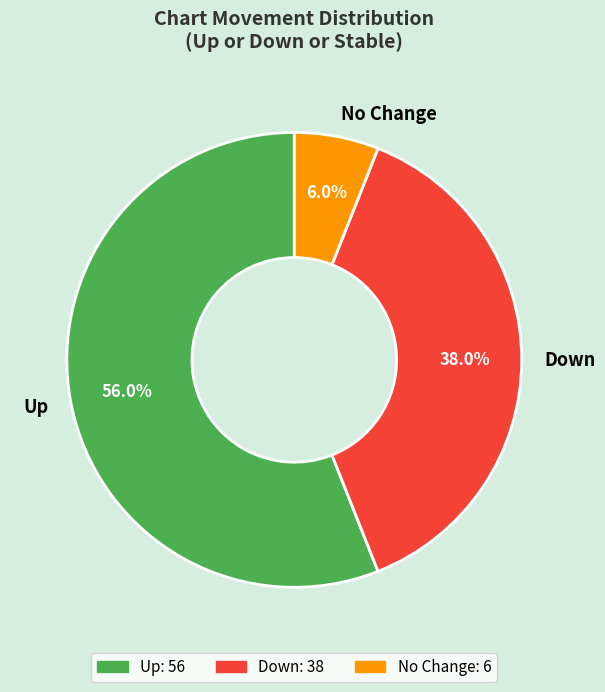

Combined, do Up and No Change account for over 50%?

Yes